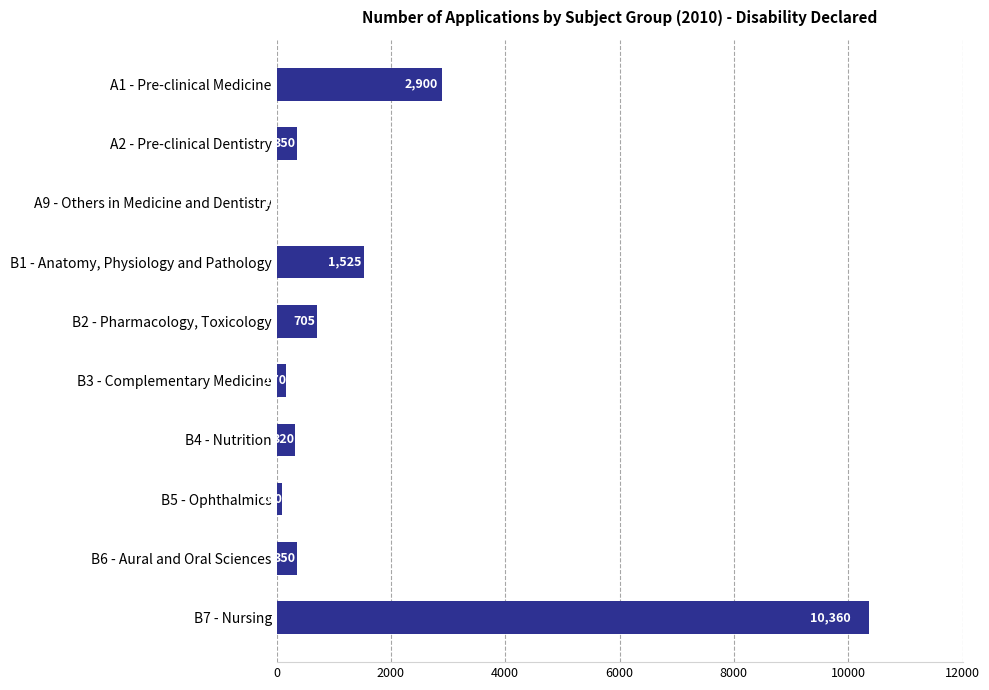

What is the sum of all values?

16790